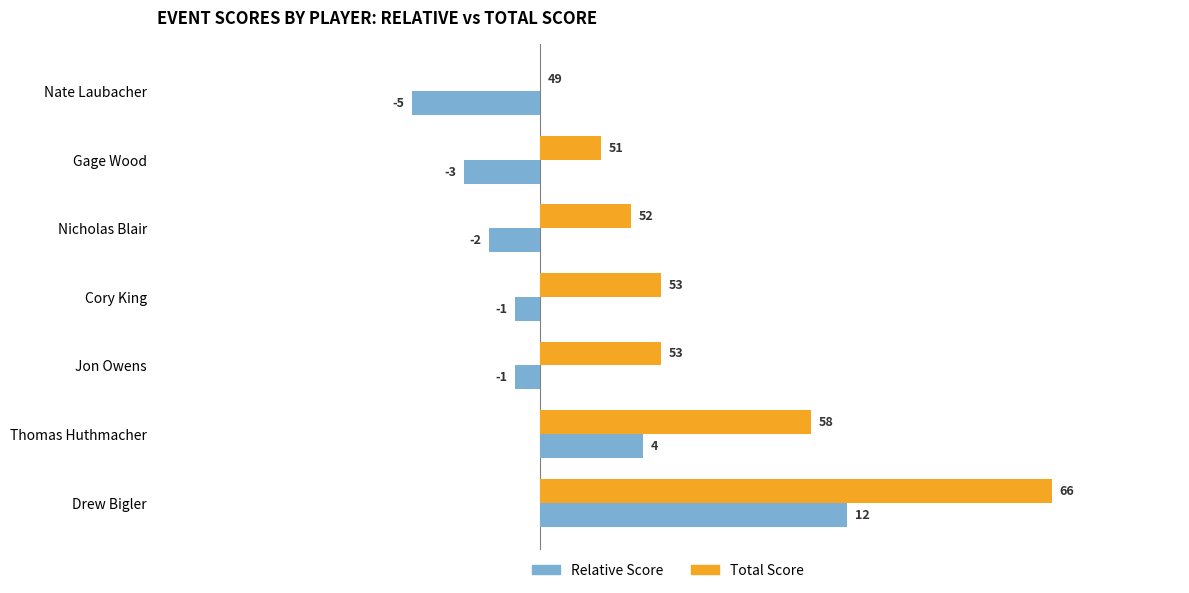

At which category is the sum across all series the highest?

Drew Bigler